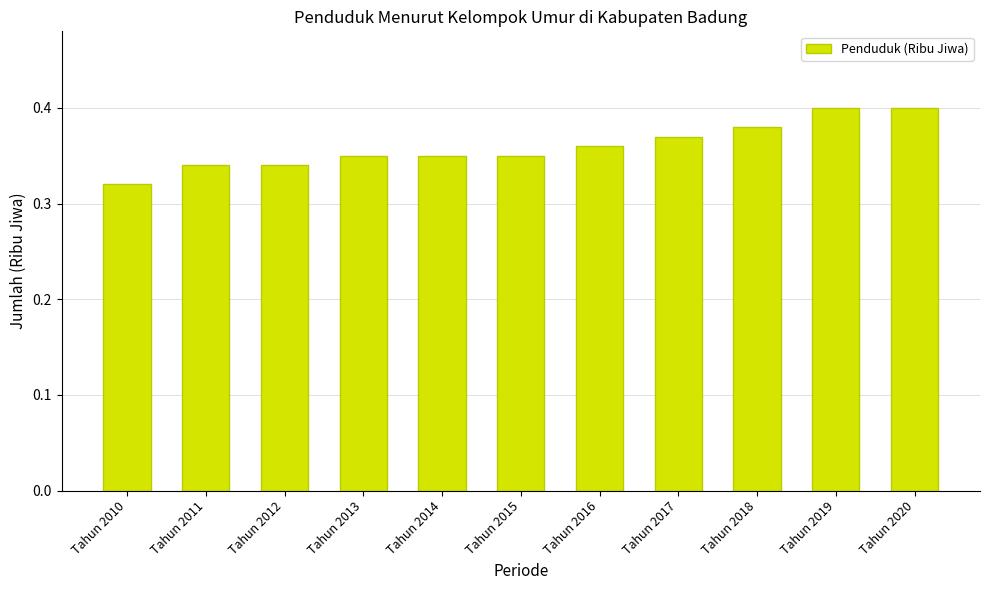

Count the values in the range 0 to 1.

11